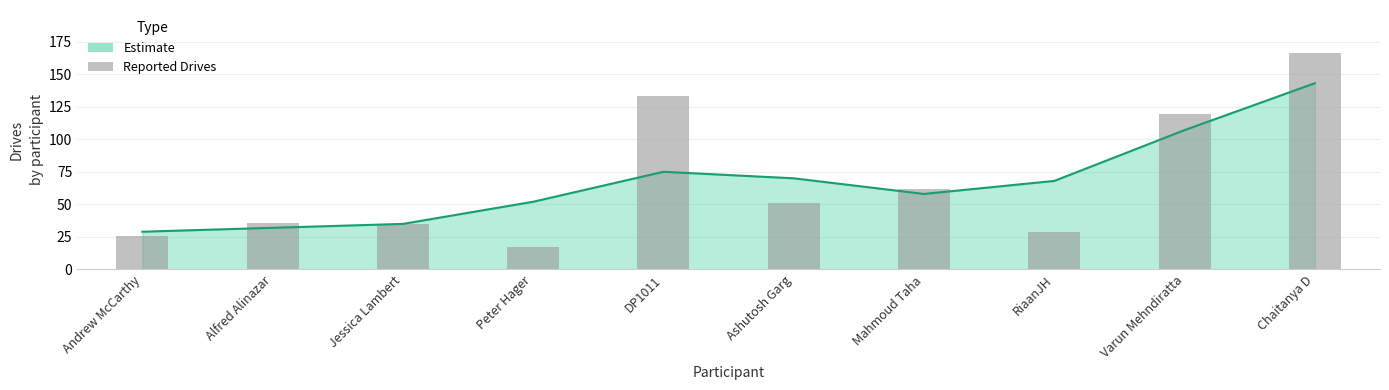

Where is the data nearest to the value 91?

Varun Mehndiratta